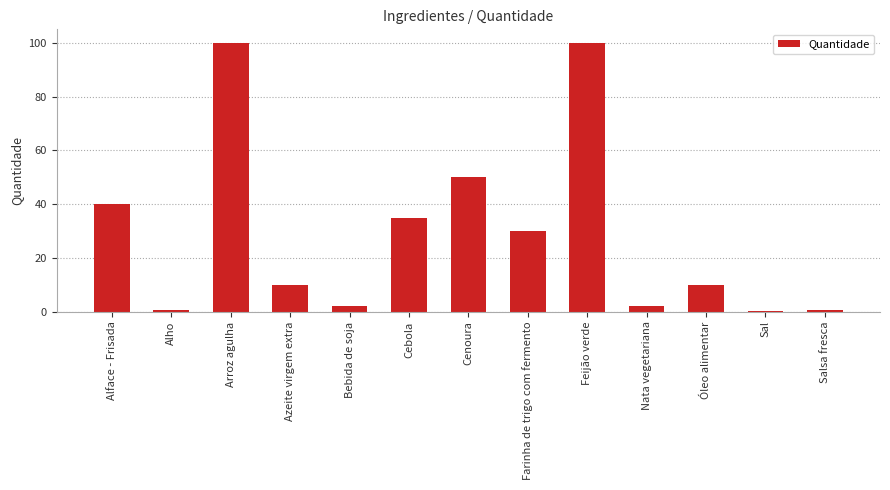

What is the greatest value displayed?

100.0